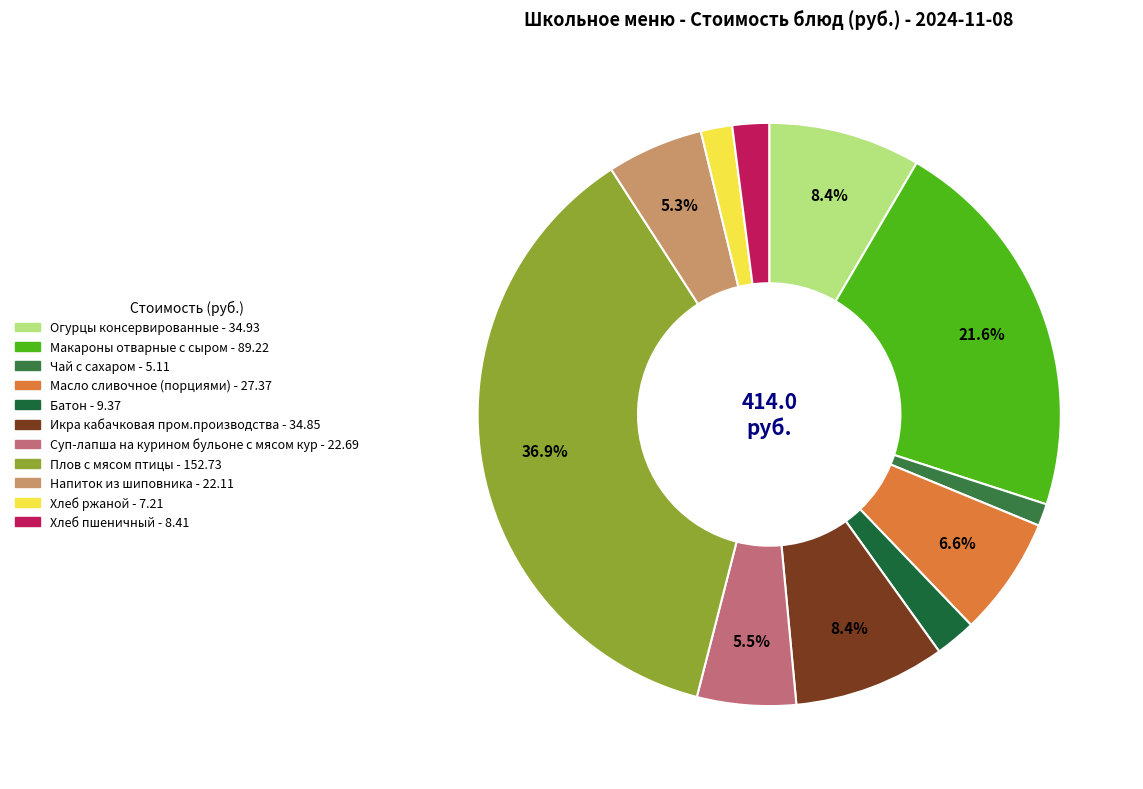

Is the sum of Суп-лапша на курином бульоне с мясом кур and Огурцы консервированные greater than half?

No